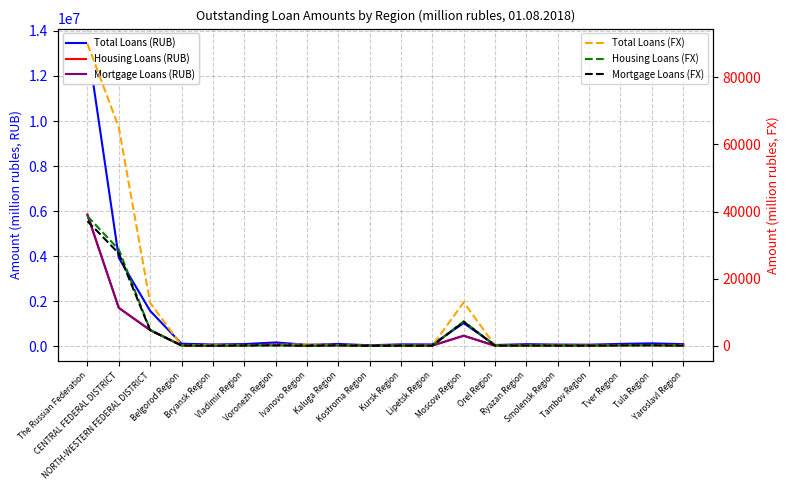

What is the approximate value of Housing Loans (RUB) at Voronezh Region, to the nearest 10?

74520